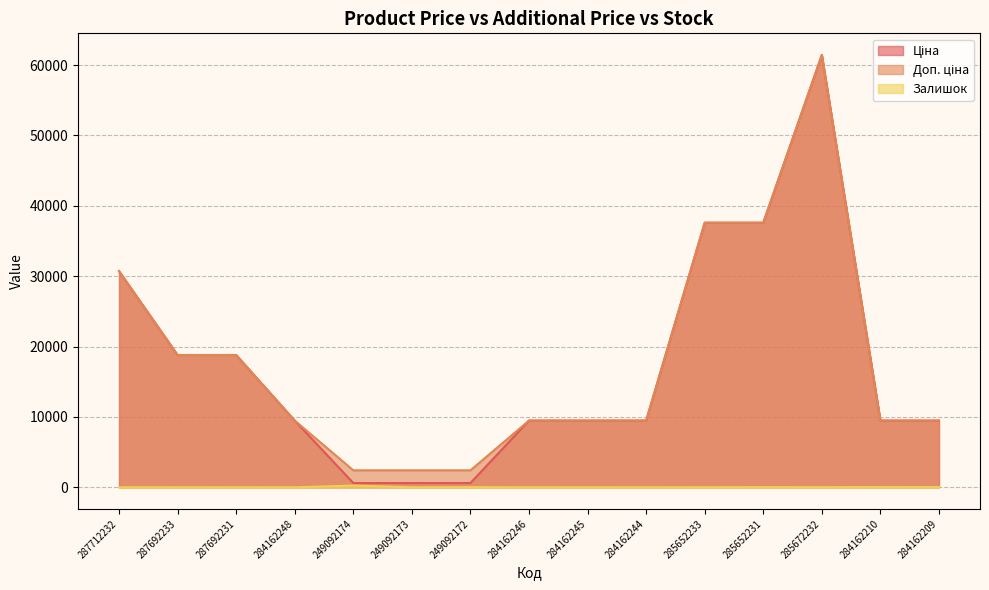

What position from the right is 284162246?

8